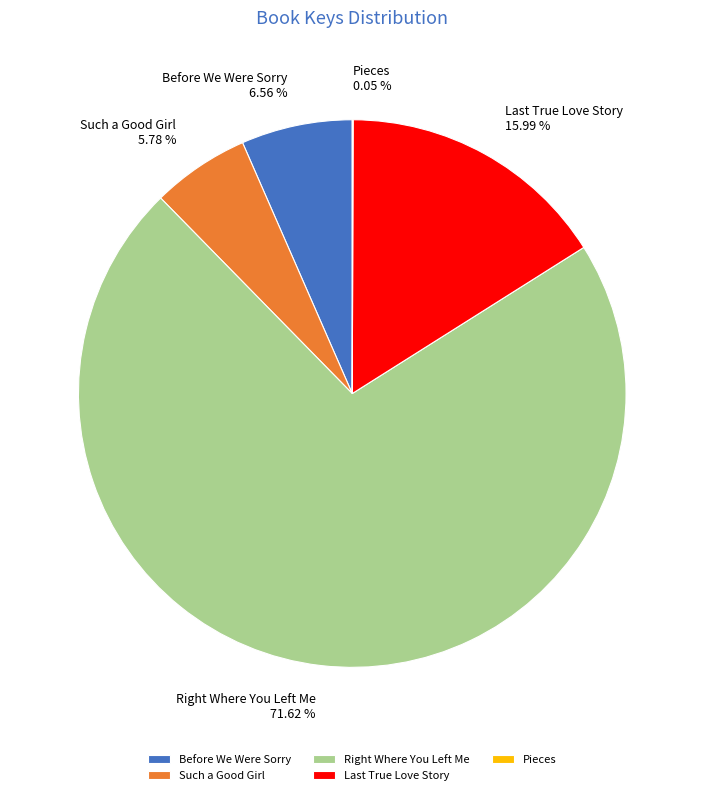

How much of the chart is everything except Before We Were Sorry?

93.4%